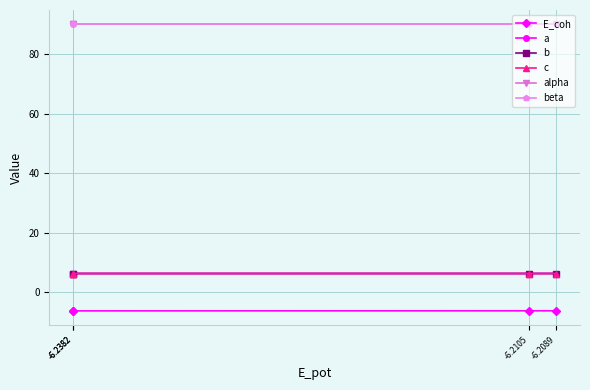

Is this an area chart (filled region under the line)?

No